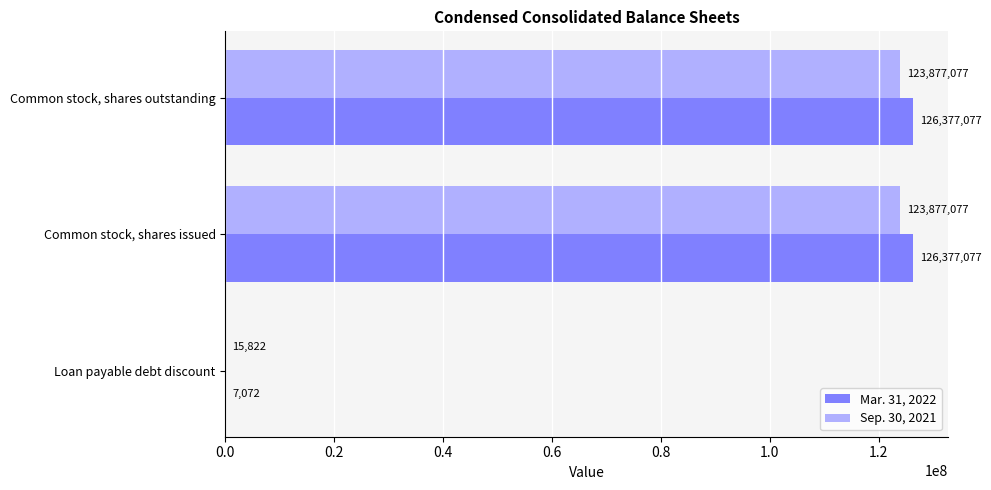

What is the maximum value shown in the chart?

126377077